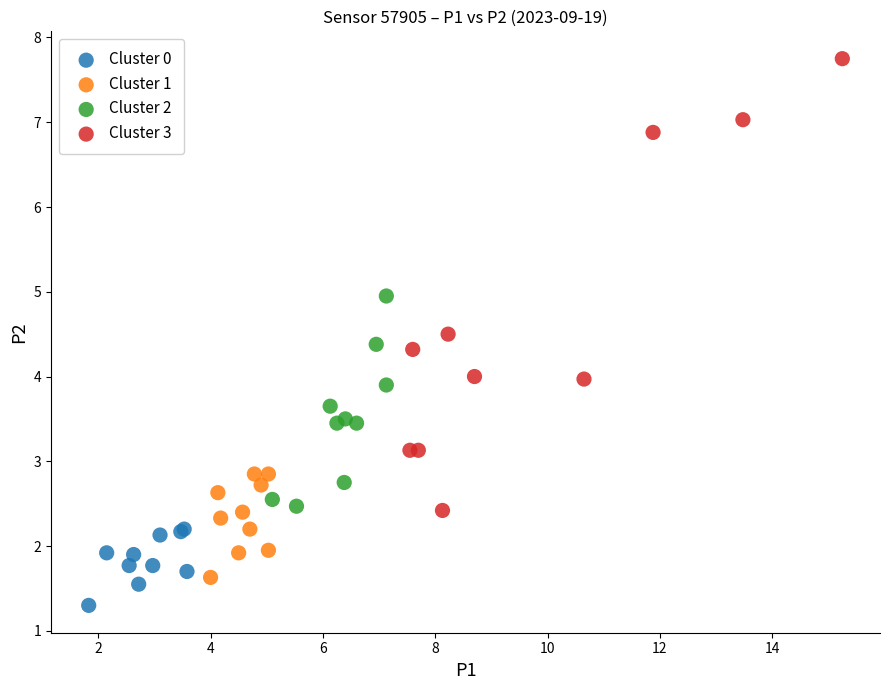

Which series reaches the minimum Y coordinate?

Cluster 0